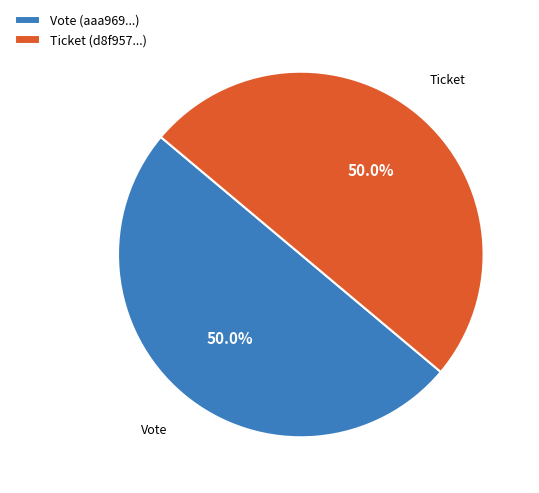

Is the sum of Ticket (d8f957...) and Vote (aaa969...) greater than half?

Yes